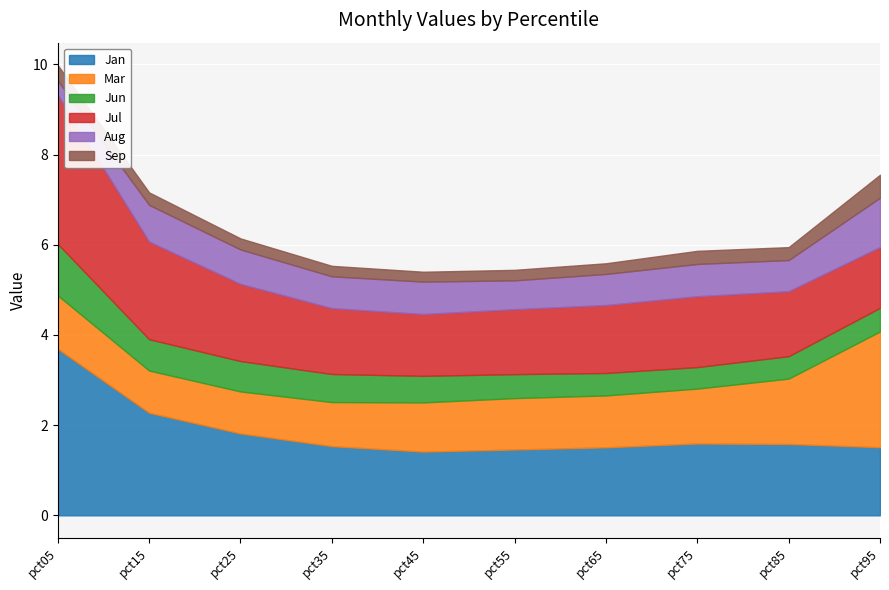

Which series has the largest total across all categories?

Jan